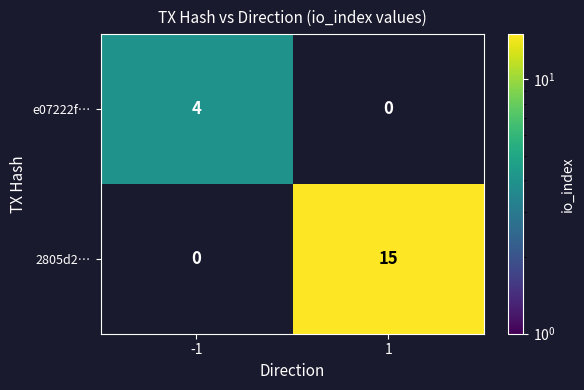

What is the approximate value of 2805d2… at 1?

15